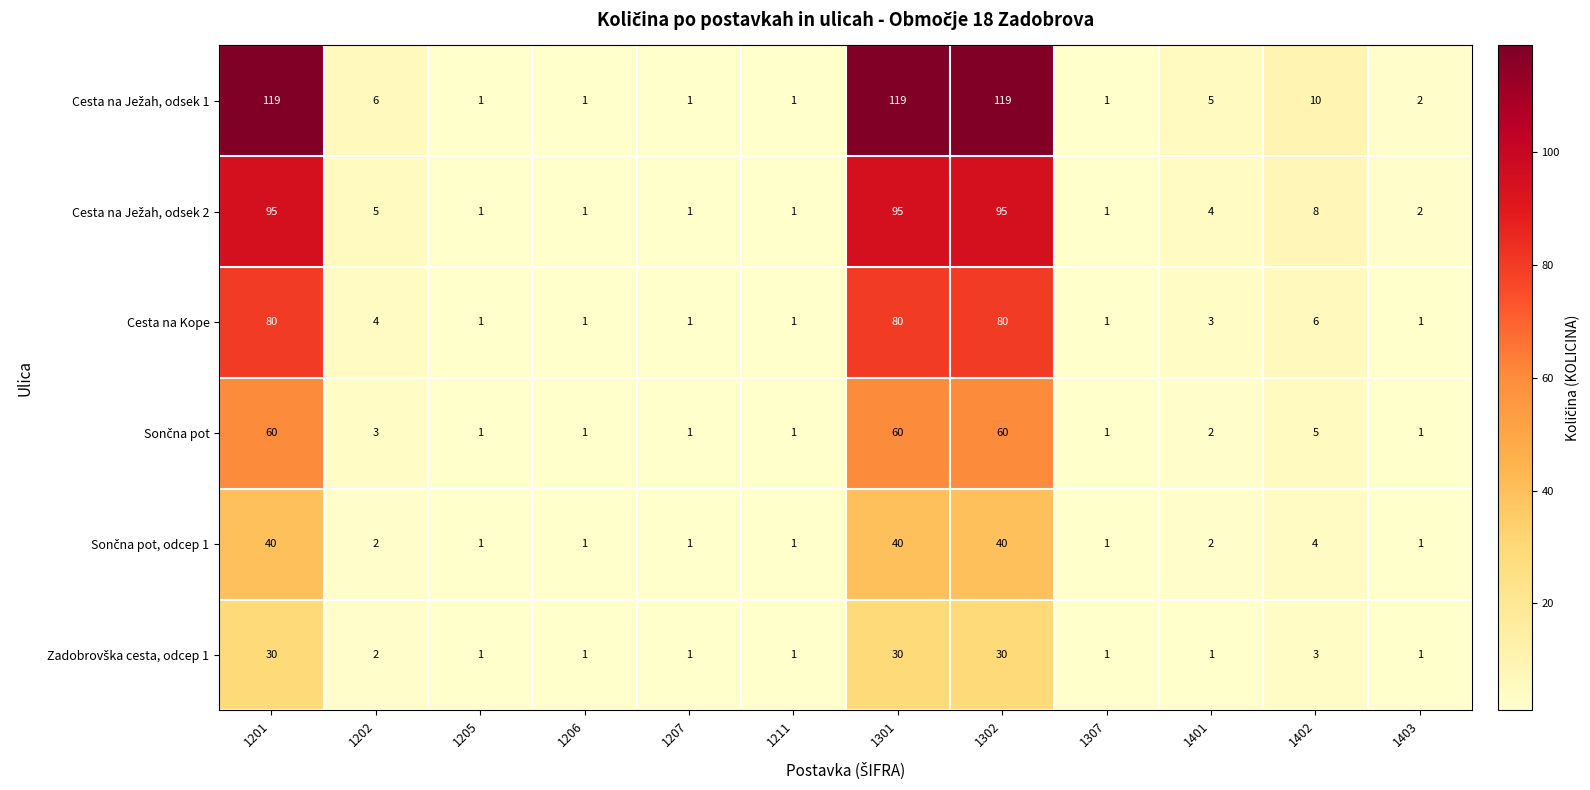

What is the average value of the Cesta na Kope series?

22